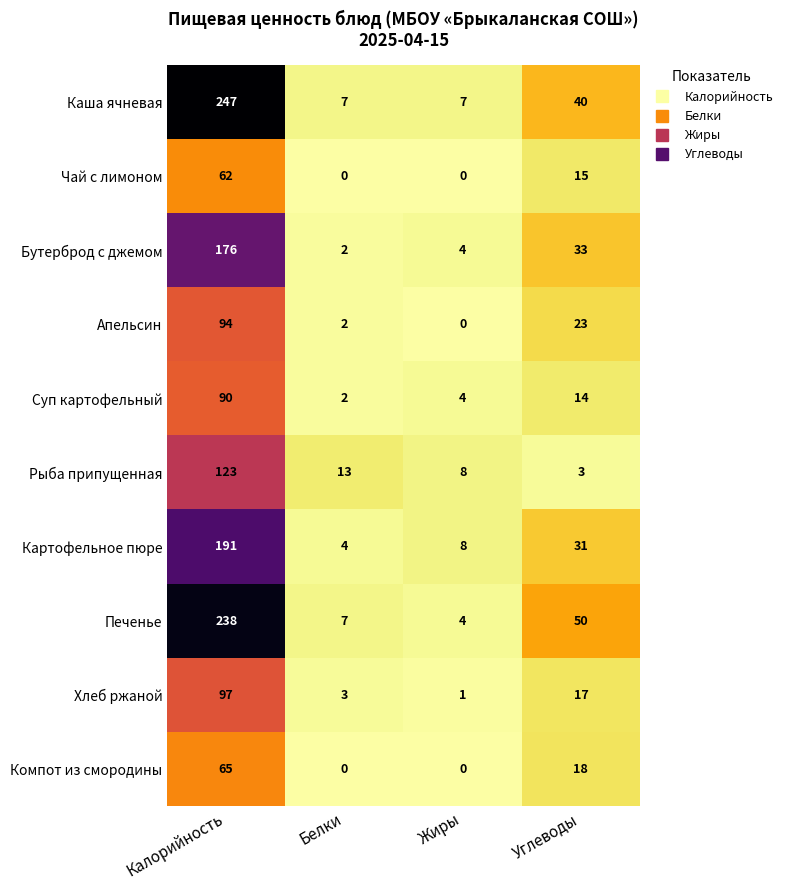

Count the number of data series in this chart.

10